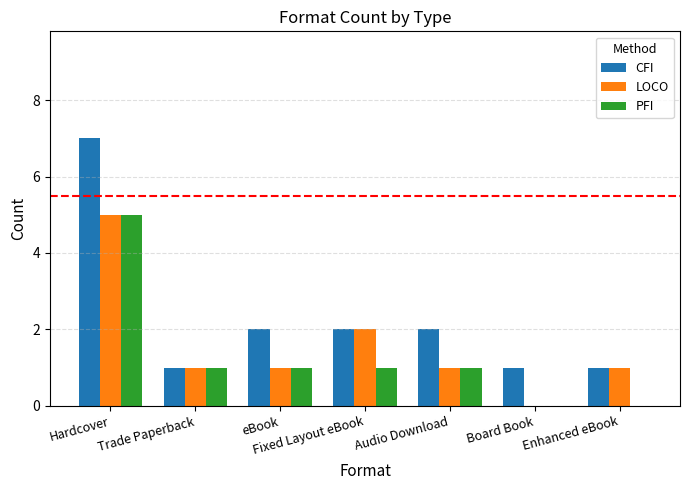

What is the difference between the CFI values at Fixed Layout eBook and Enhanced eBook?

1